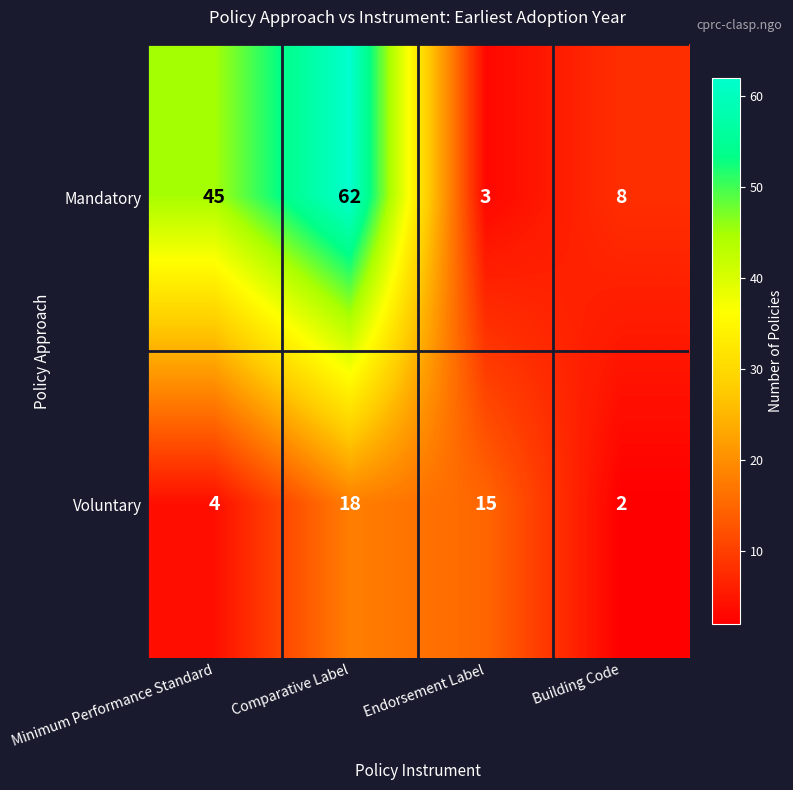

What is the maximum value shown in the chart?

62